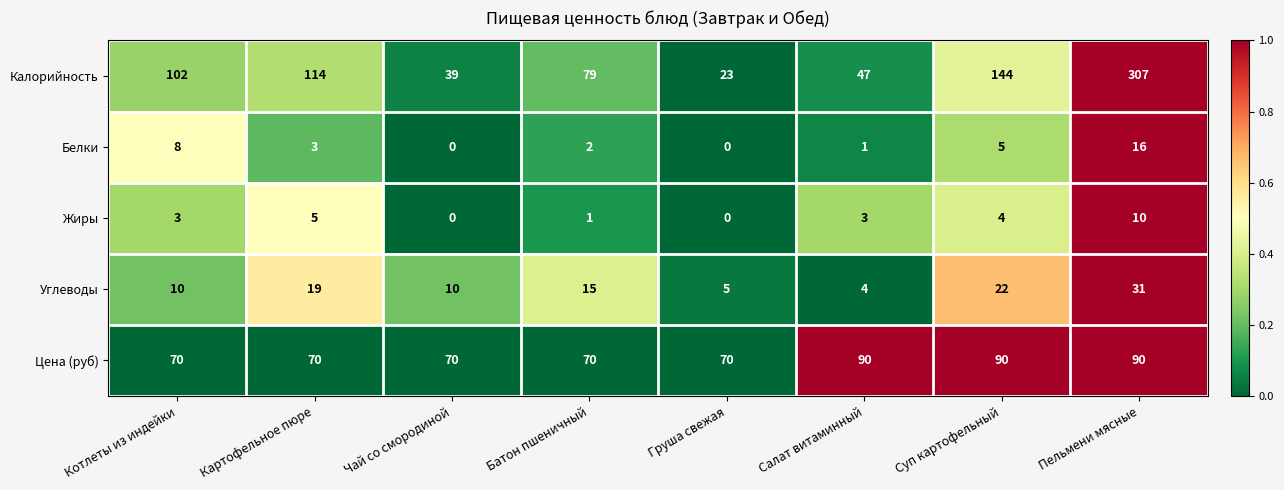

At which label does Калорийность reach its minimum?

Груша свежая